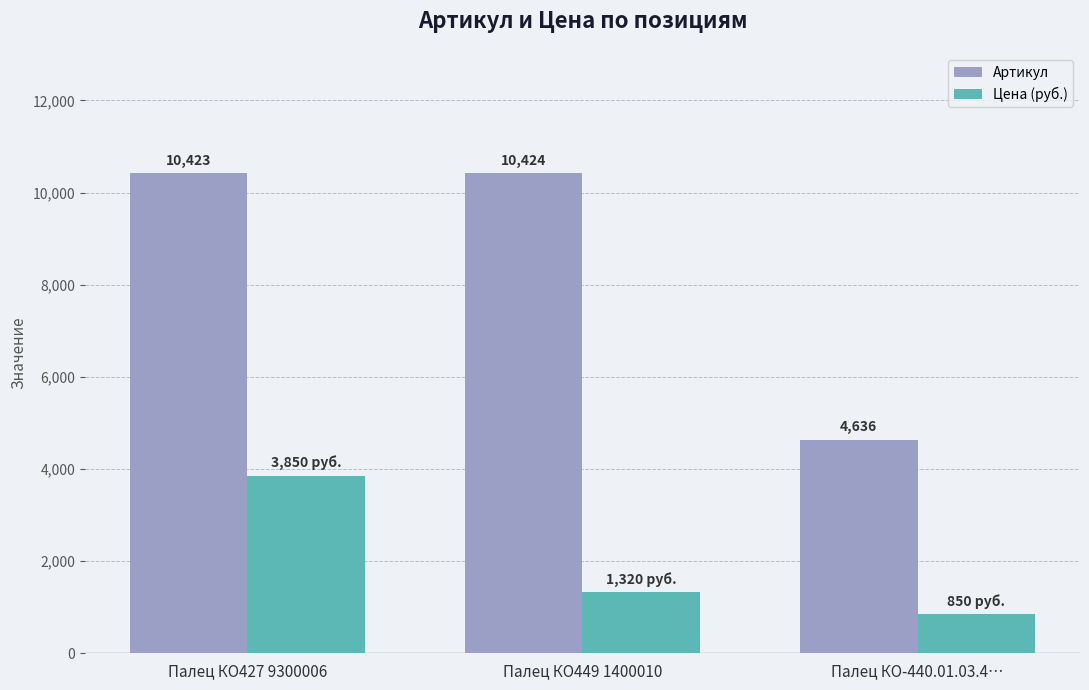

Which series changed the most between Палец КО449 1400010 and Палец КО-440.01.03.4…?

Артикул